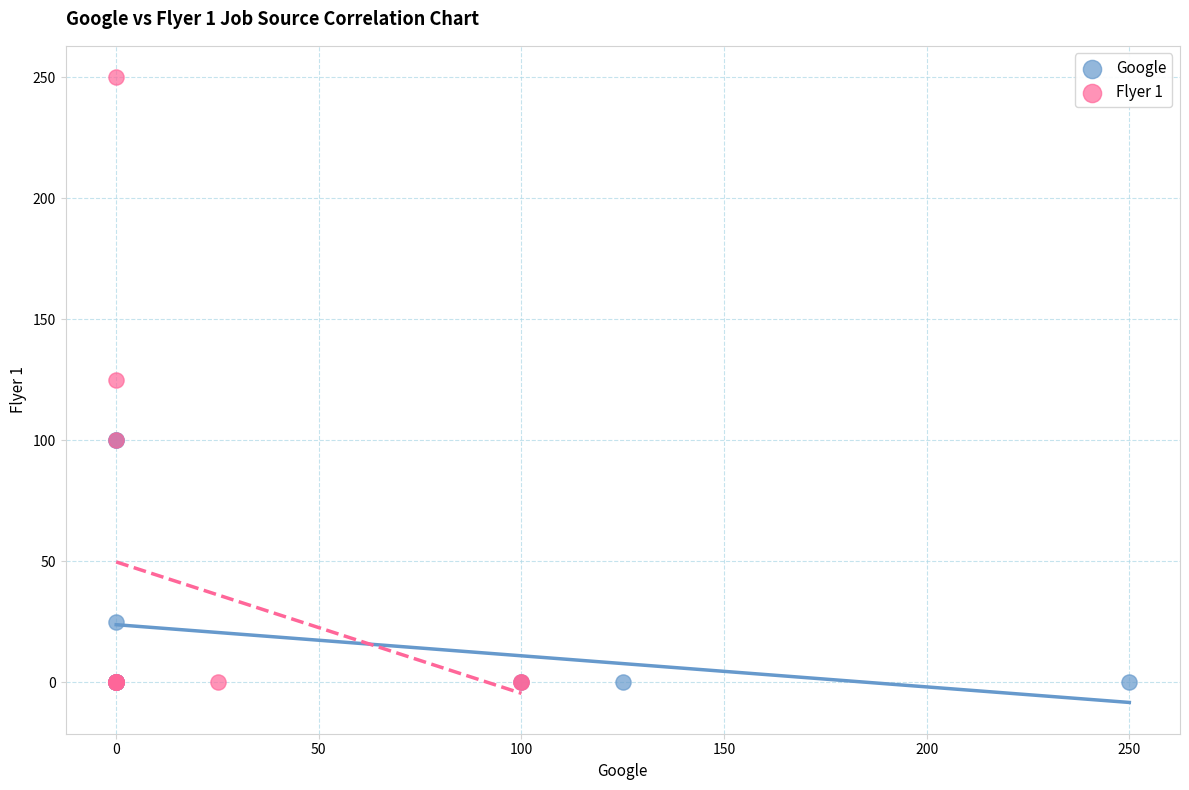

Which series has the largest Y range (max minus min)?

Flyer 1